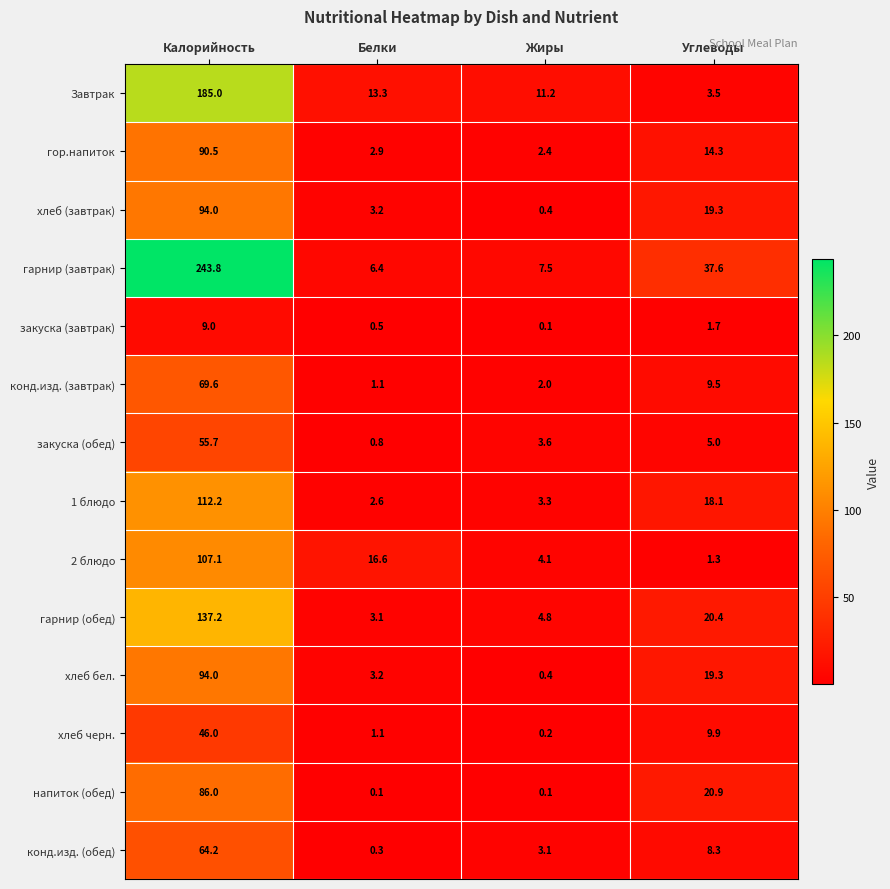

At which label is гор.напиток closest to 46?

Углеводы